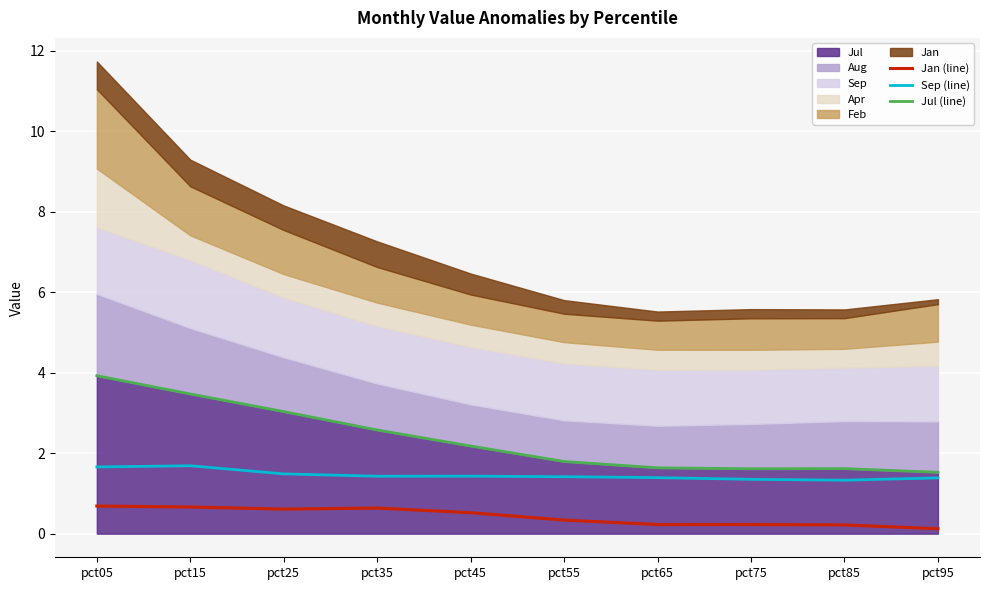

Reading left to right, extract all data points from this chart.

Jan (line): 0.7	0.7	0.6	0.6	0.5	0.3	0.2	0.2	0.2	0.1
Sep (line): 1.7	1.7	1.5	1.4	1.4	1.4	1.4	1.4	1.3	1.4
Jul (line): 3.9	3.5	3.0	2.6	2.2	1.8	1.6	1.6	1.6	1.5